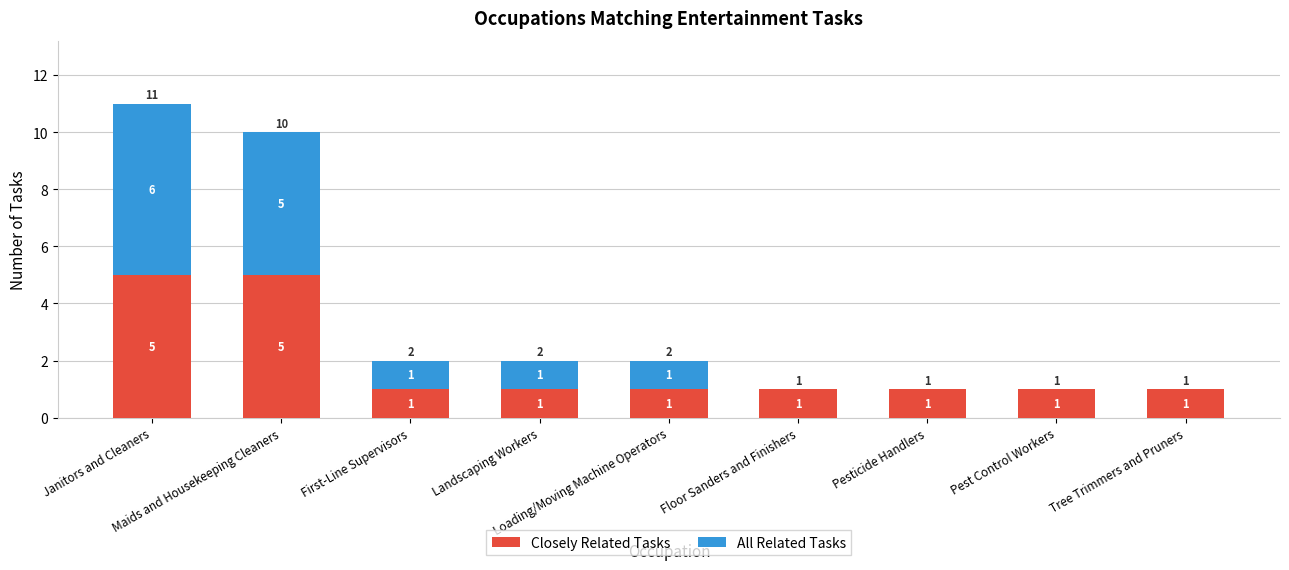

How many categories are shown in the chart?

9